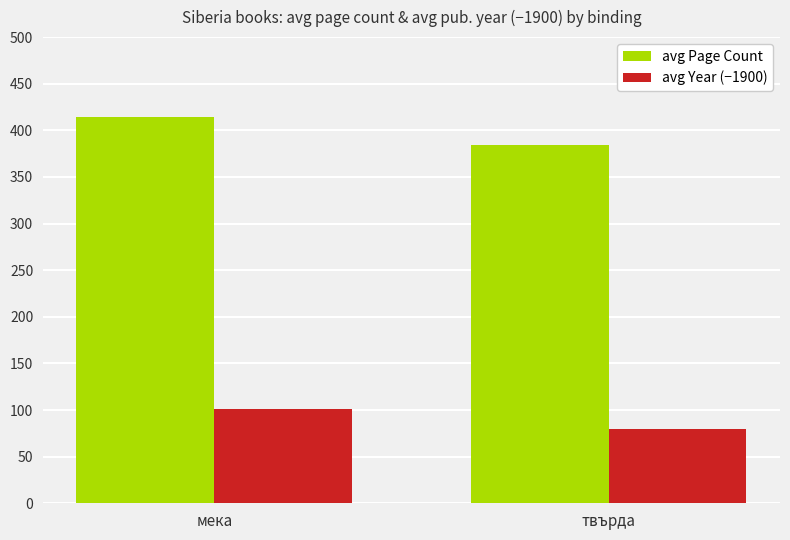

What is the sum of the avg Year (−1900) values at твърда and мека?

181